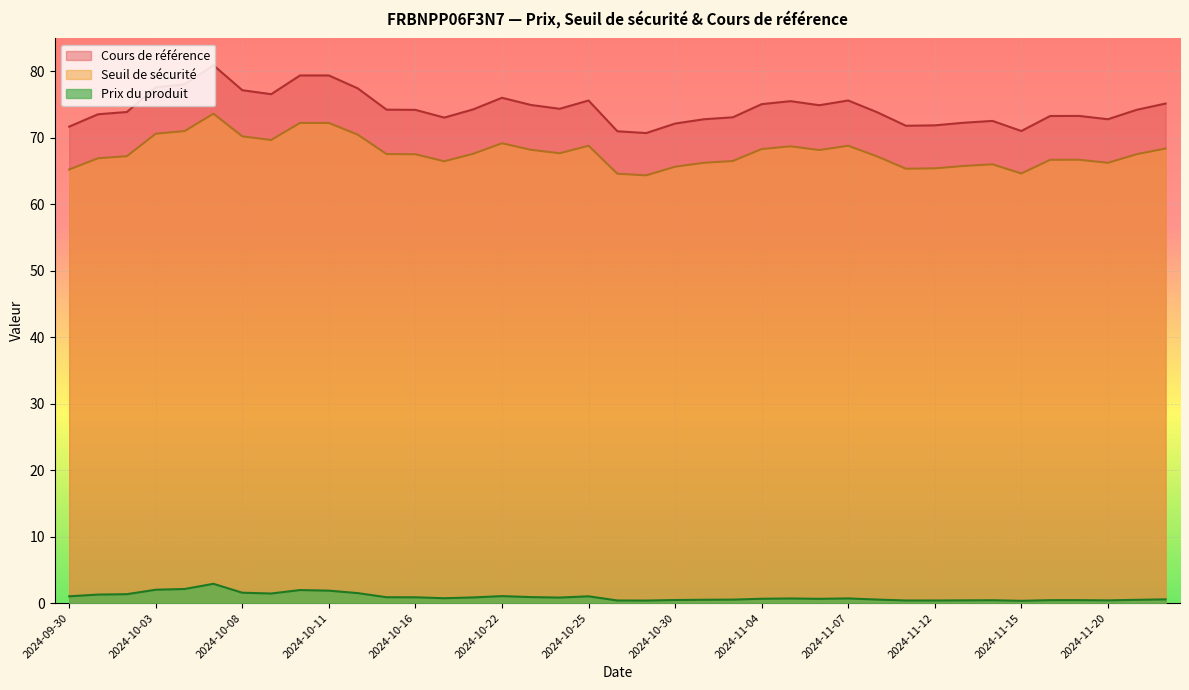

Which series has the widest spread of values?

Cours de référence